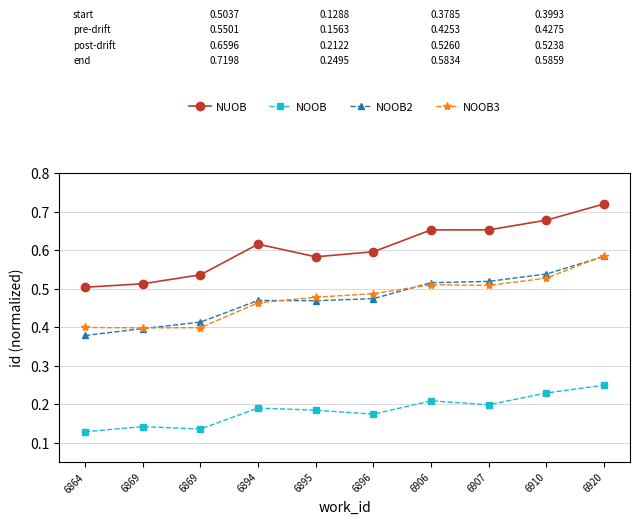

List the series in order of their peak value, highest first.

NUOB, NOOB3, NOOB2, NOOB